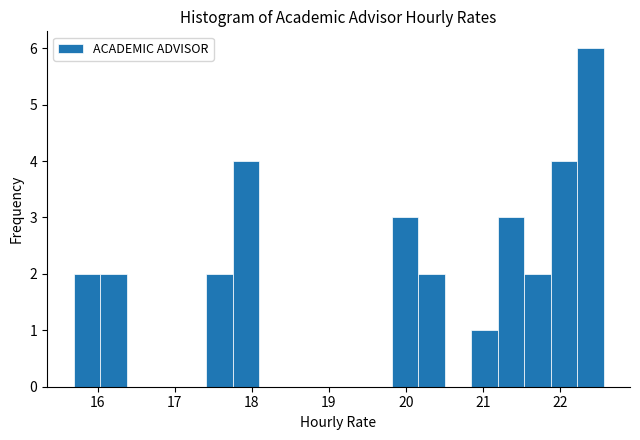

Read against the x-axis, roughly where is the centre of the tallest bar?

22.4